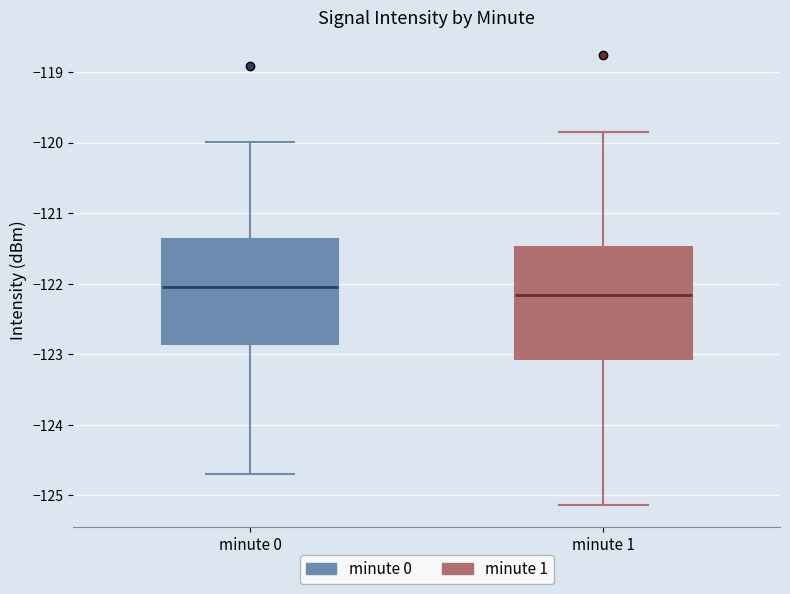

Which box's median line is the highest?

minute 0